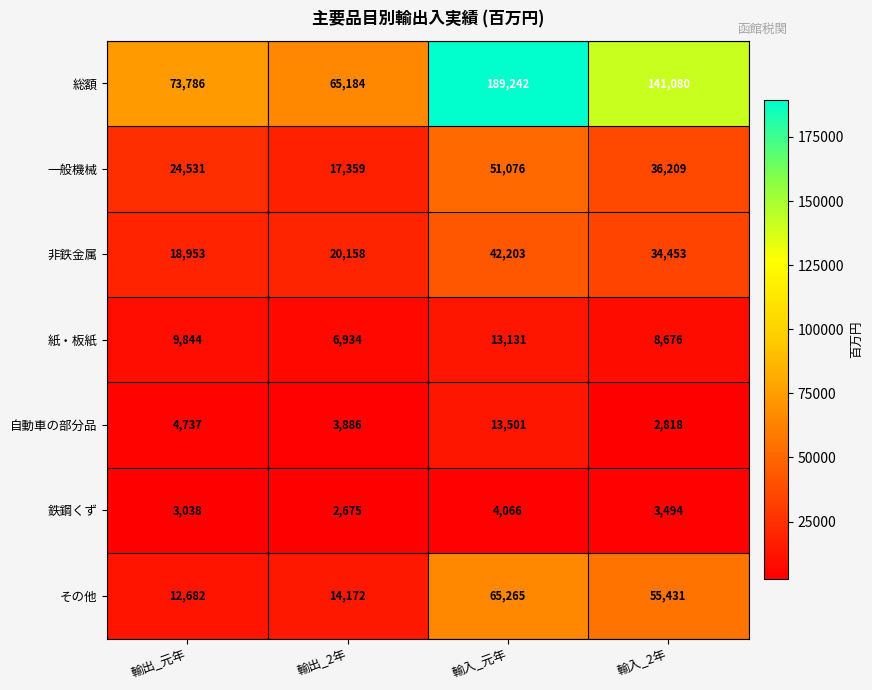

Which series has the widest spread of values?

総額